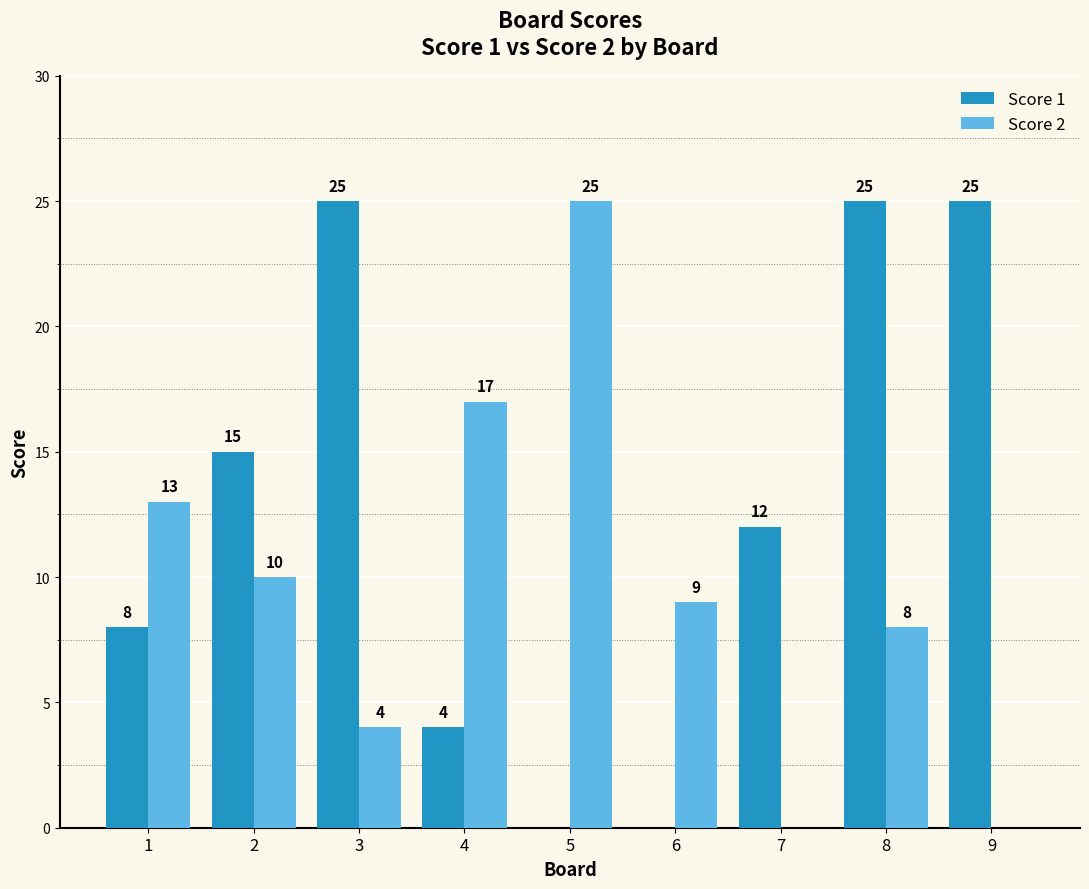

At which label does Score 2 first exceed 9?

1